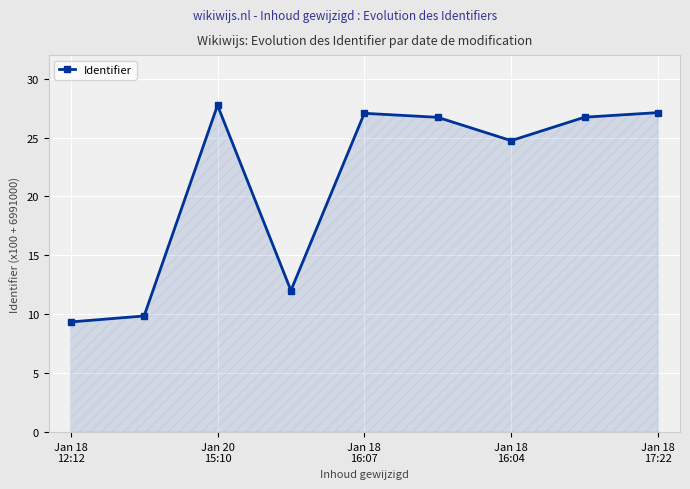

What is the sum of all values?

191.3